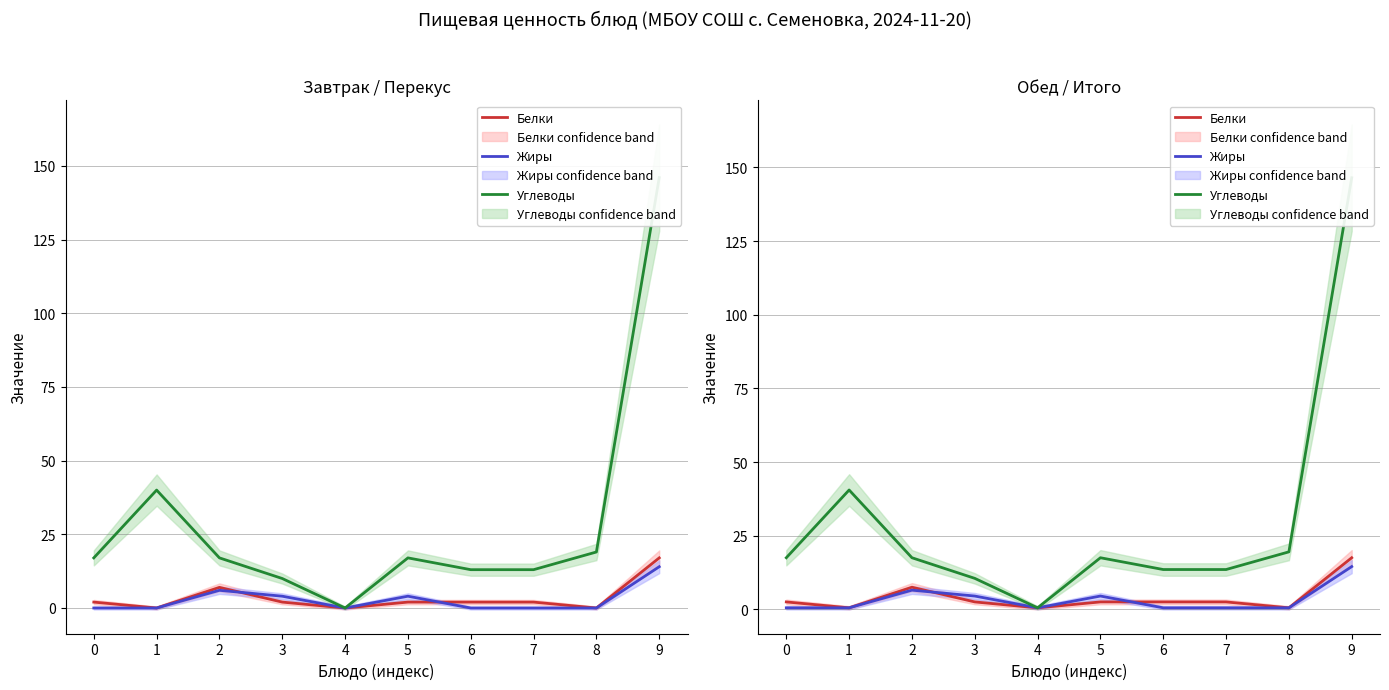

What is the value of the Белки point at the 8th from the left?

2.5